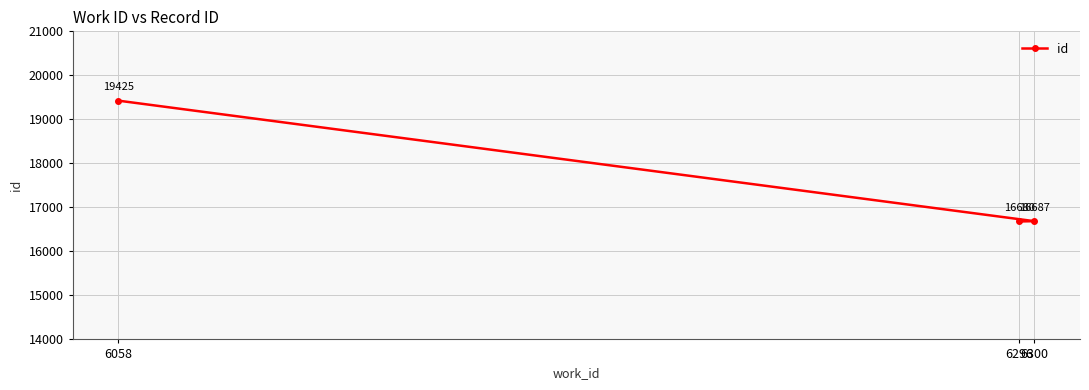

What is the difference between the values at 6296 and 6300?

7